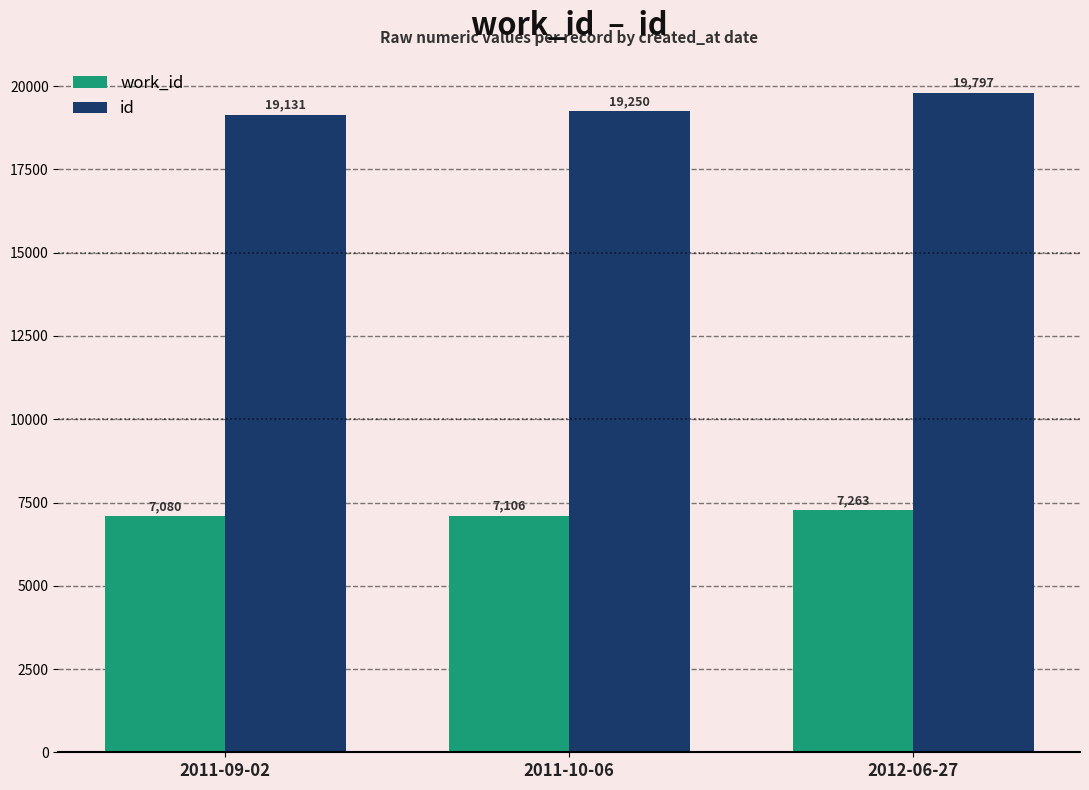

Is the value of work_id at 2011-10-06 greater than the value of id at 2011-09-02?

No